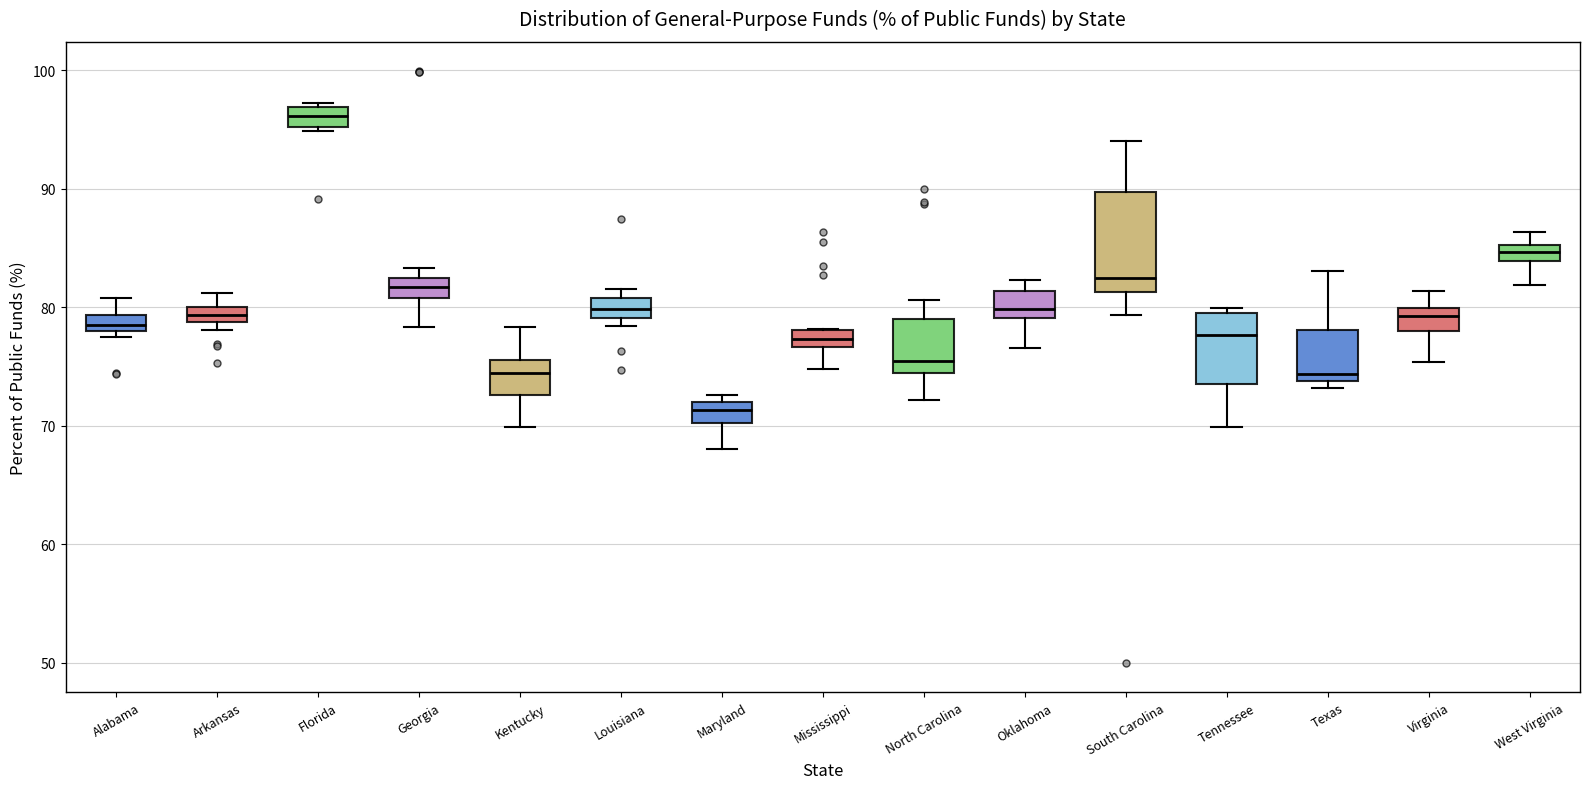

Comparing the boxes themselves (not the whiskers), which one is the tallest?

South Carolina